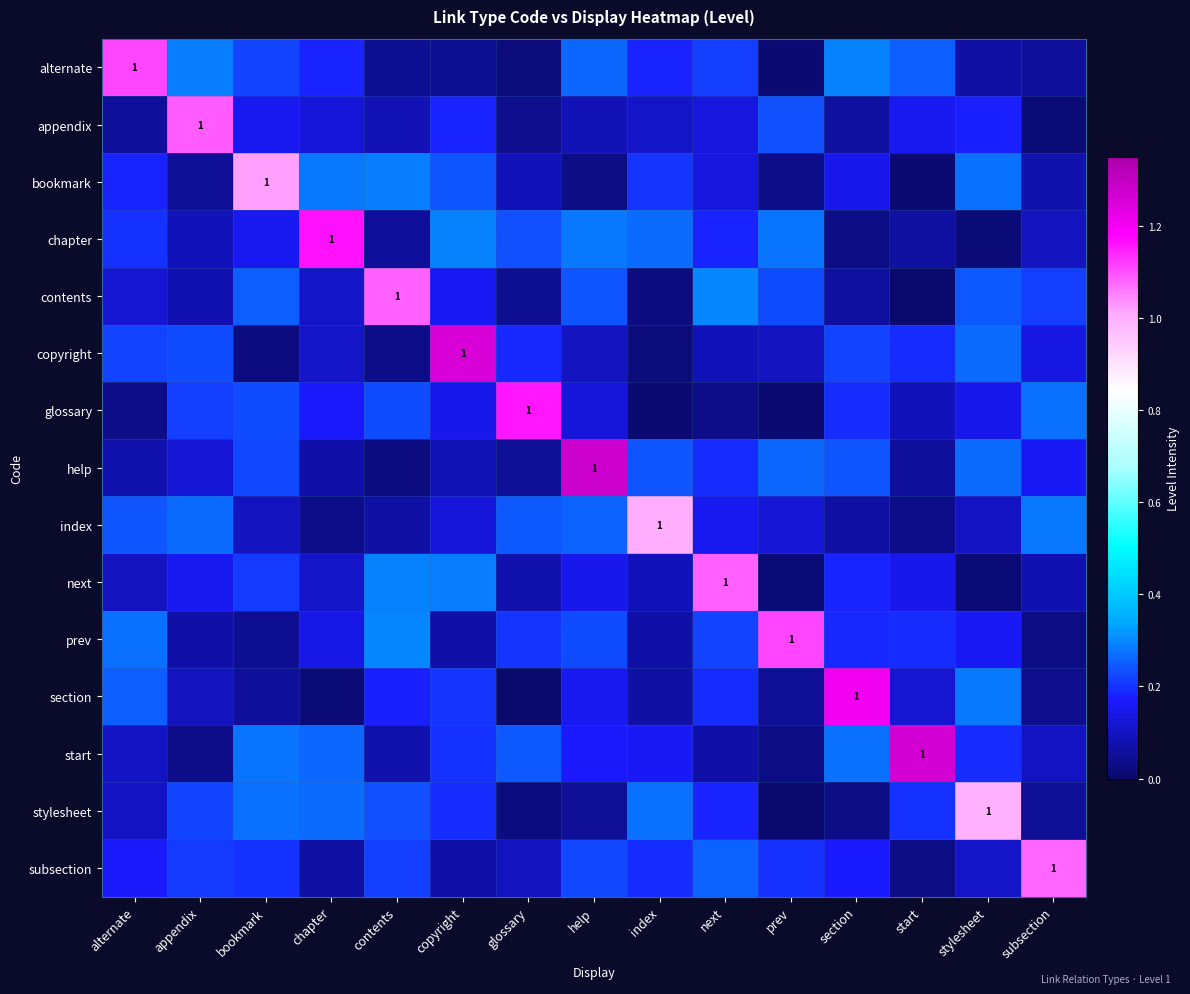

At how many categories does at least one series exceed 0?

15